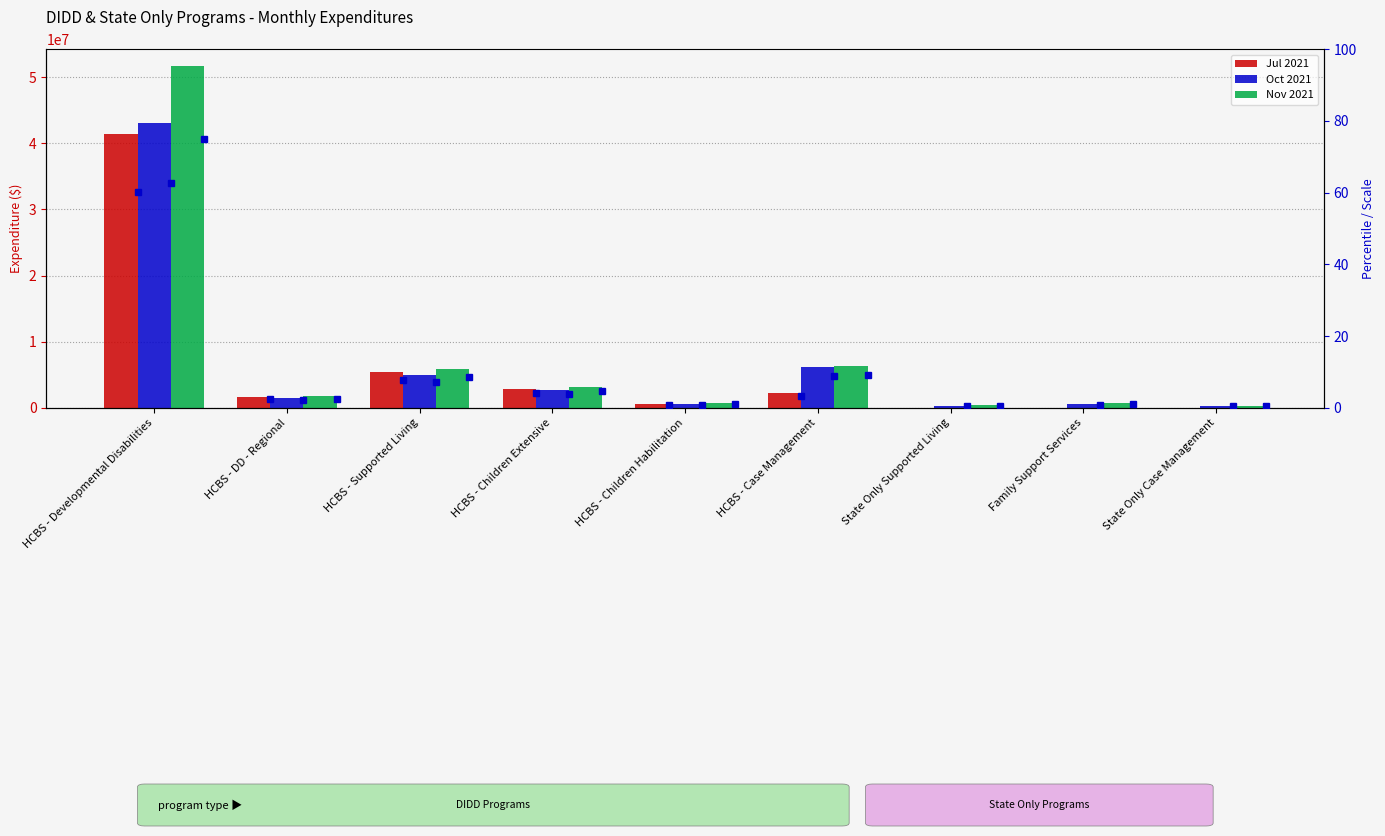

At which category does the chart reach its peak across all series?

HCBS - Developmental Disabilities